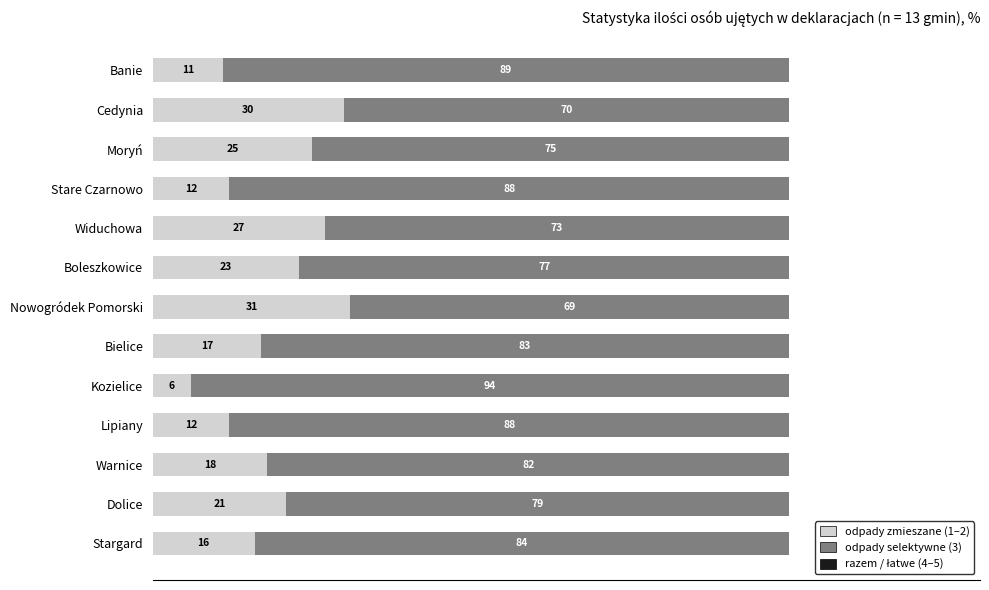

What is the total value across all series at Kozielice?

100